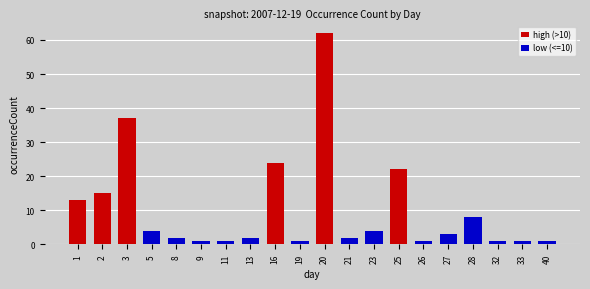

What is the greatest value displayed?

62